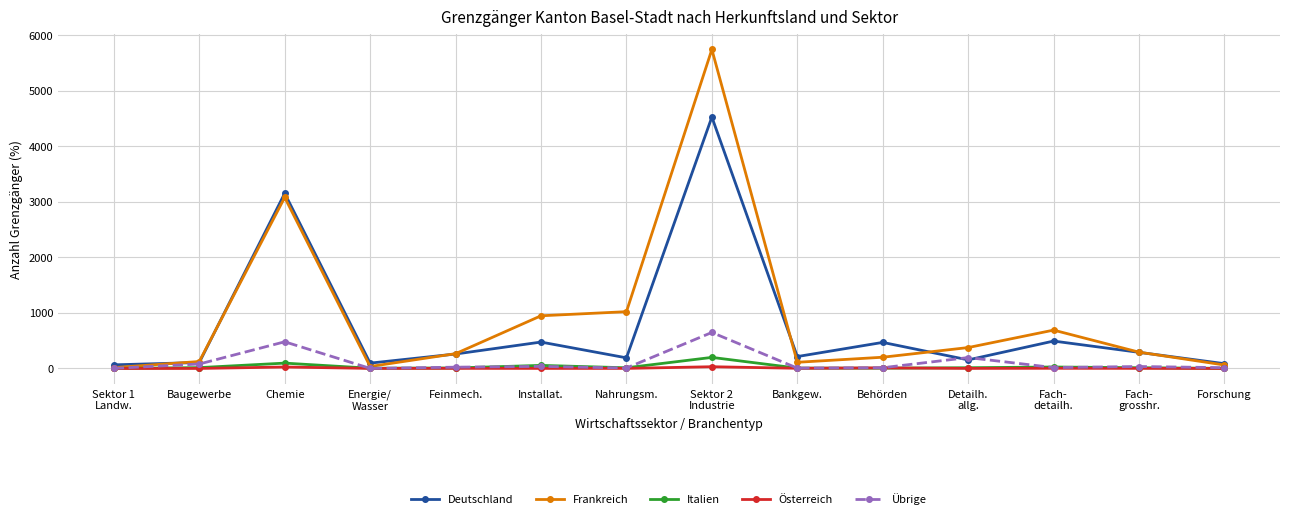

Is it true that Frankreich equals 3079 at Chemie?

True